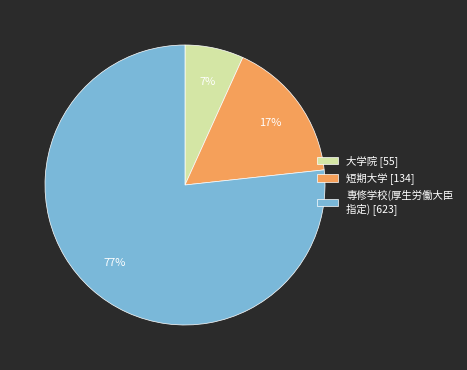

The 大学院 [55] slice represents 7% of the pie. True or false?

True